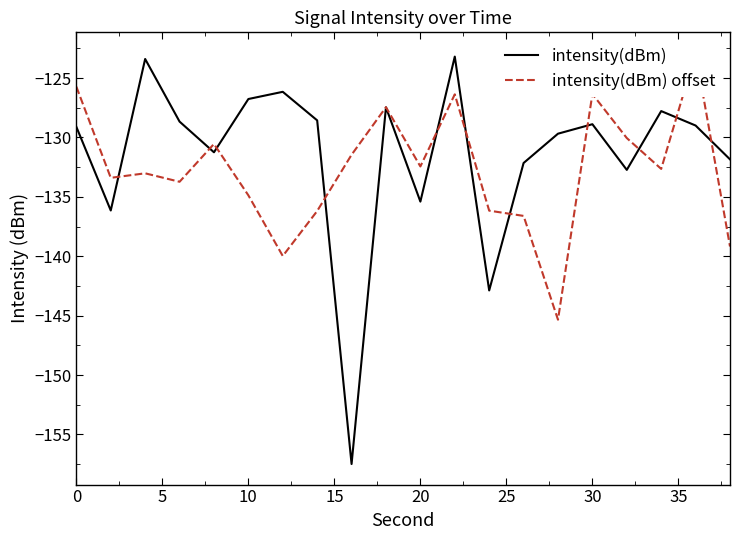

True or false: intensity(dBm) has a value of -126.8 at 10.

True